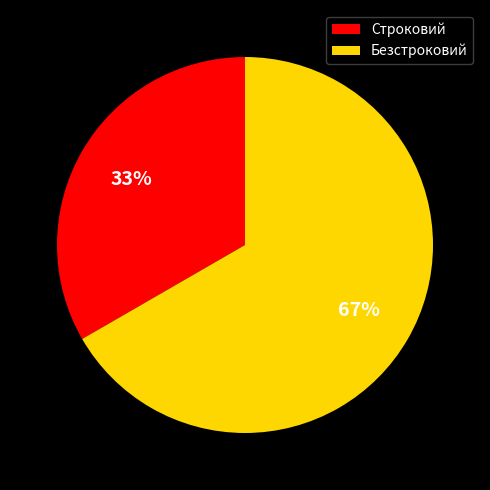

To the nearest percent, what is the combined percentage of Безстроковий and Строковий?

100%